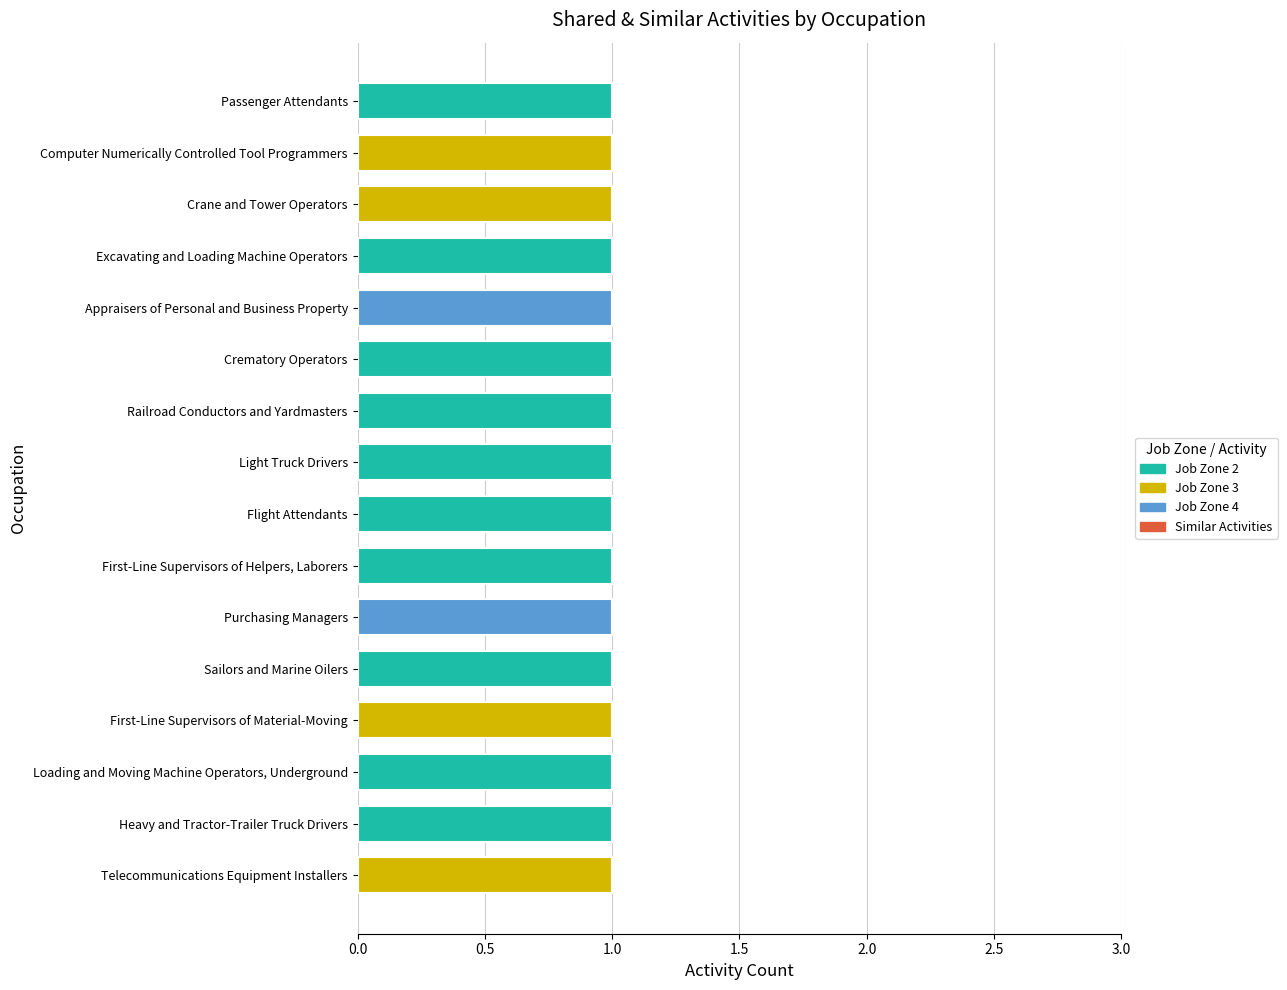

What is the sum of the Shared Activities values at Appraisers of Personal and Business Property and First-Line Supervisors of Helpers, Laborers?

2